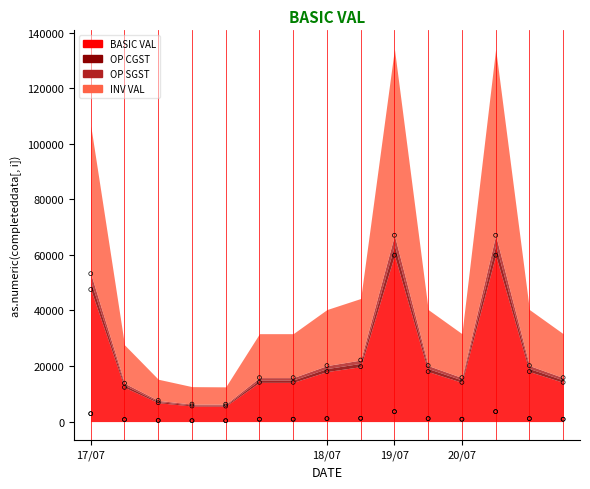

At which category is the sum across all series the highest?

19/07